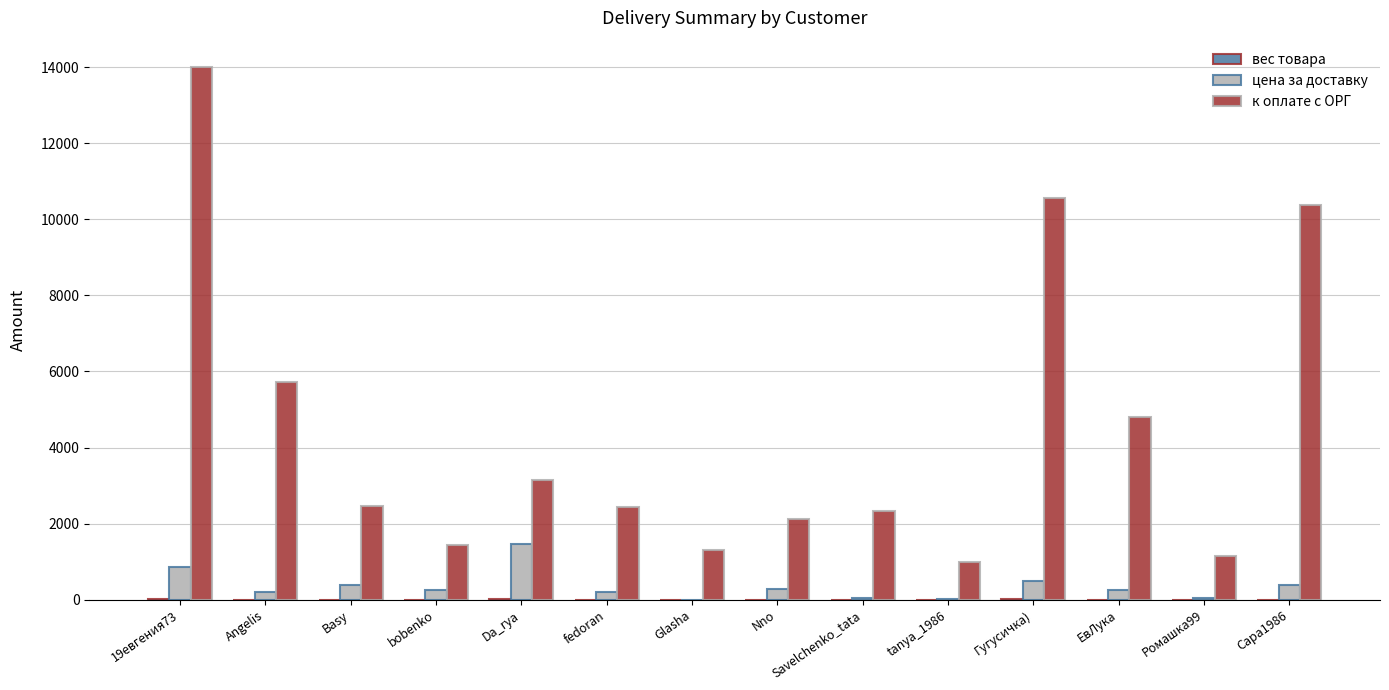

Between Savelchenko_tata and ЕвЛука, which series saw the biggest shift?

к оплате с ОРГ